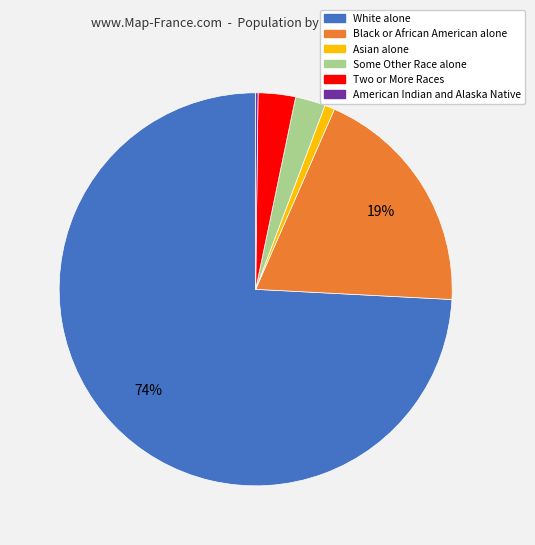

Which has a higher value, Two or More Races or Black or African American alone?

Black or African American alone